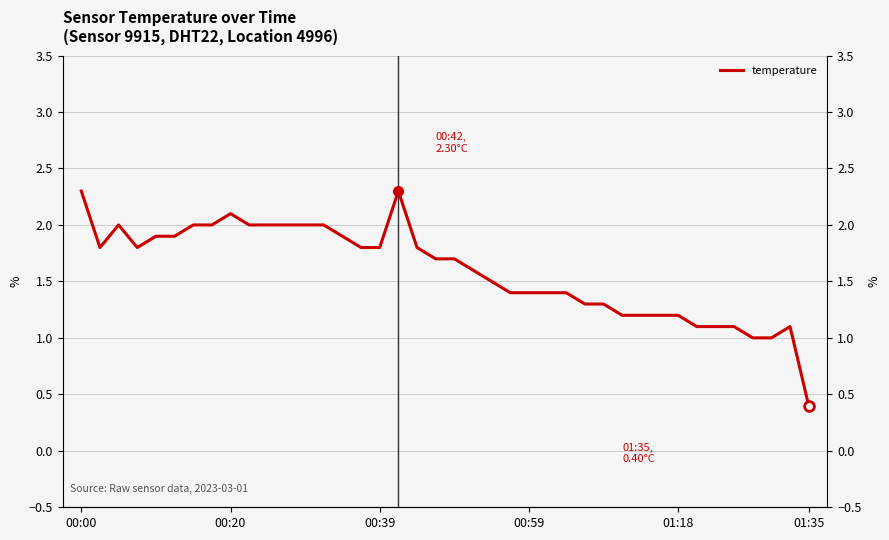

What is the value of the 27th point from the left?

1.4